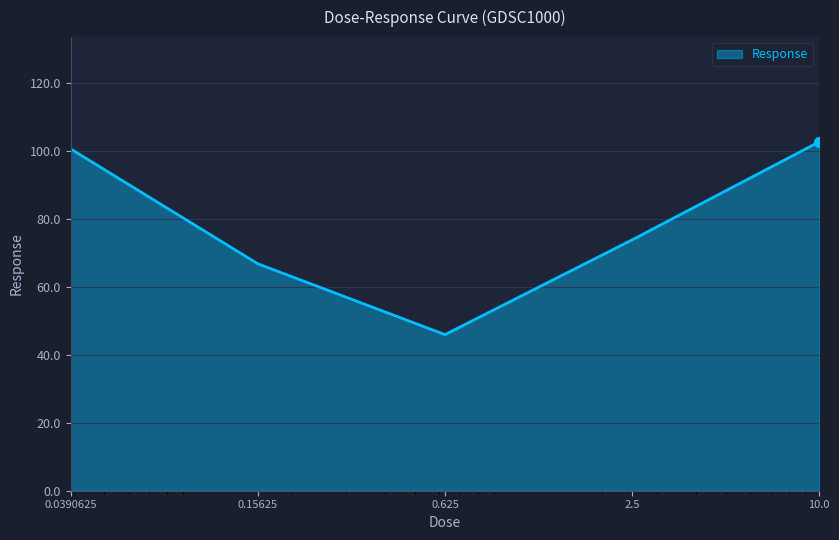

What is the greatest value displayed?

102.7